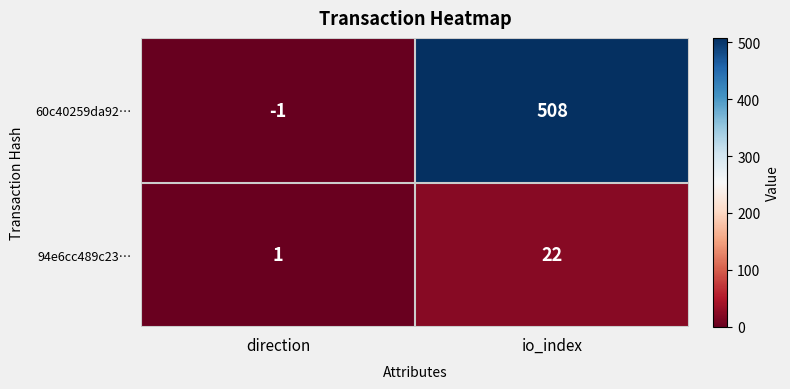

Which series has the largest range (max minus min)?

60c40259da92…